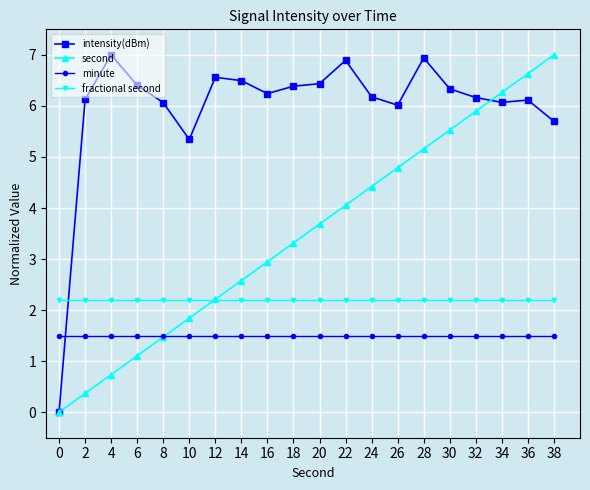

What is the difference between the highest and lowest values at 38?

5.5